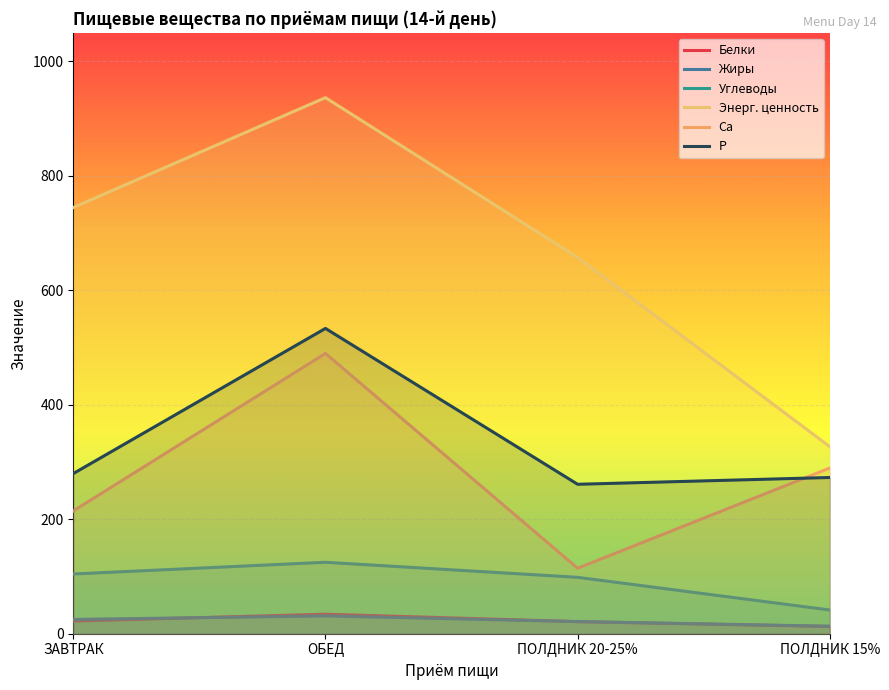

At which category does the chart reach its minimum across all series?

ПОЛДНИК 15%